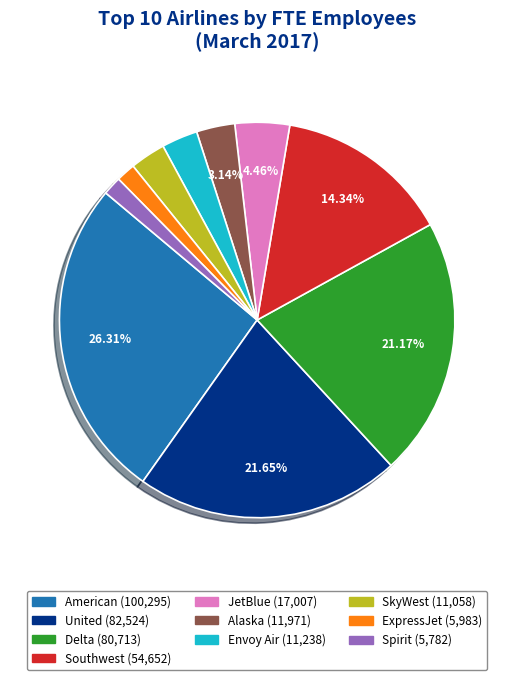

What is the ratio of the value at United to the value at Southwest?

1.5